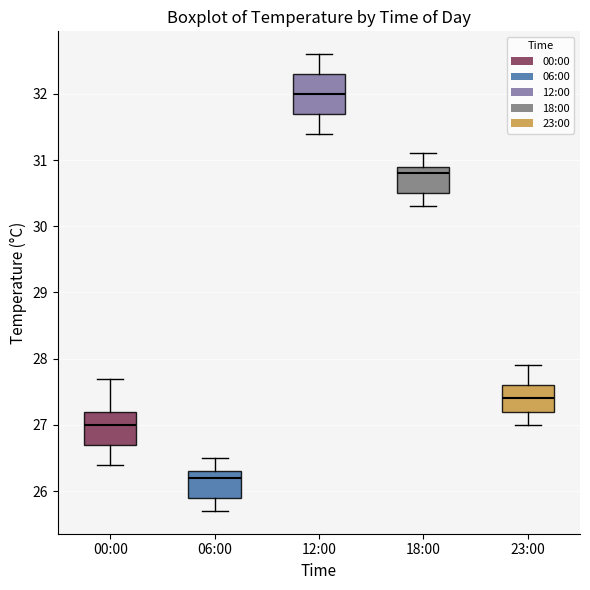

Reading left to right, read every box against the y-axis: the position of its median line, the range the box covers, and the ends of its whiskers. The values are not printed on the chart, so give them approximately, as read against the axis.

00:00: median 27.0, box 26.7 to 27.2, whiskers 26.4 to 27.7
06:00: median 26.2, box 25.9 to 26.3, whiskers 25.7 to 26.5
12:00: median 32.0, box 31.7 to 32.3, whiskers 31.4 to 32.6
18:00: median 30.8, box 30.5 to 30.9, whiskers 30.3 to 31.1
23:00: median 27.4, box 27.2 to 27.6, whiskers 27.0 to 27.9